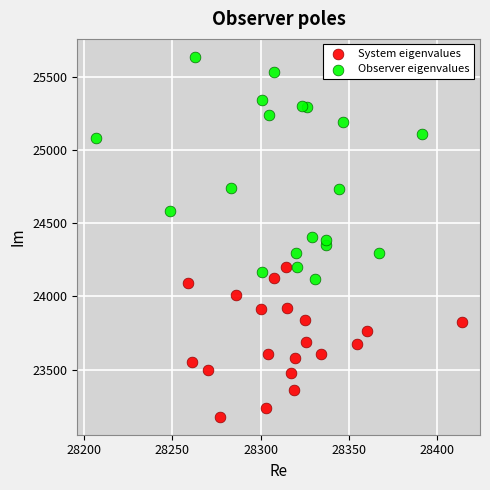

Which series reaches the maximum Y coordinate?

Observer eigenvalues